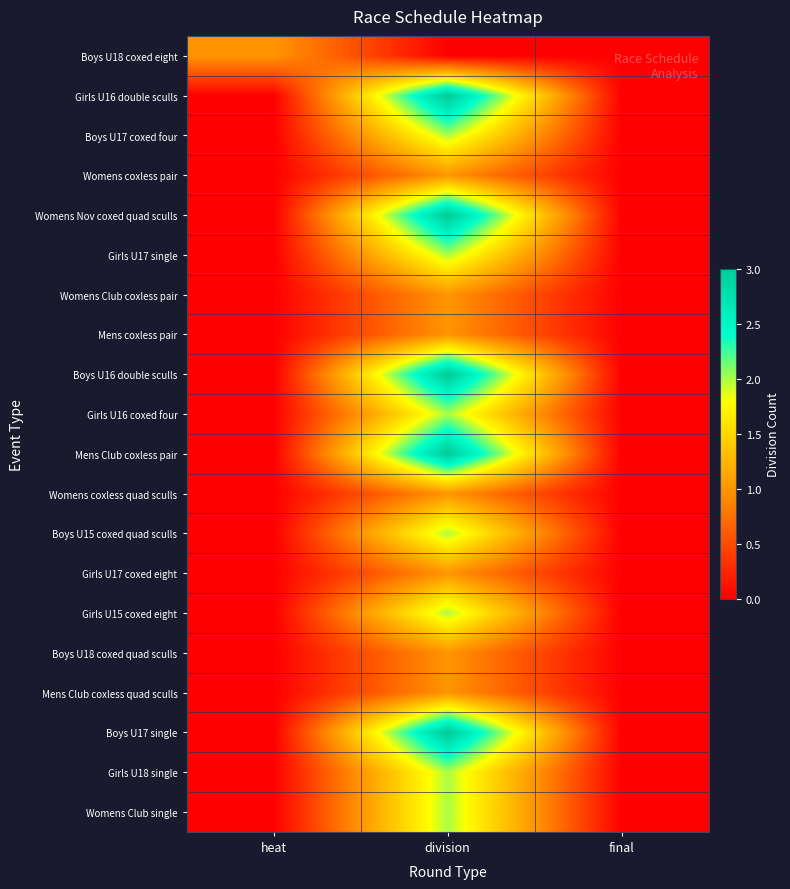

What is the spread (max minus min) of values at heat?

1